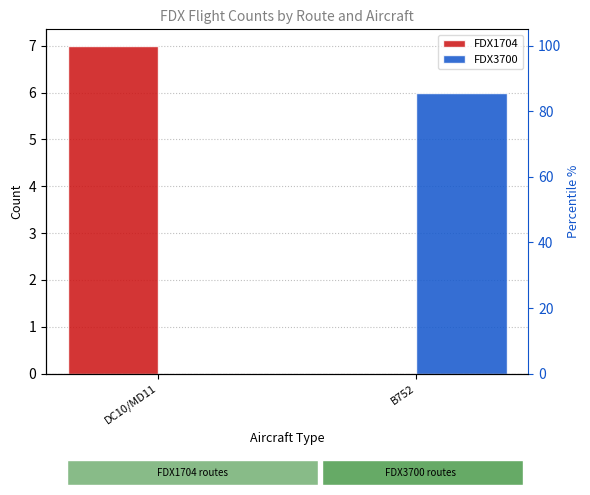

What is the average value of the FDX1704 series?

4